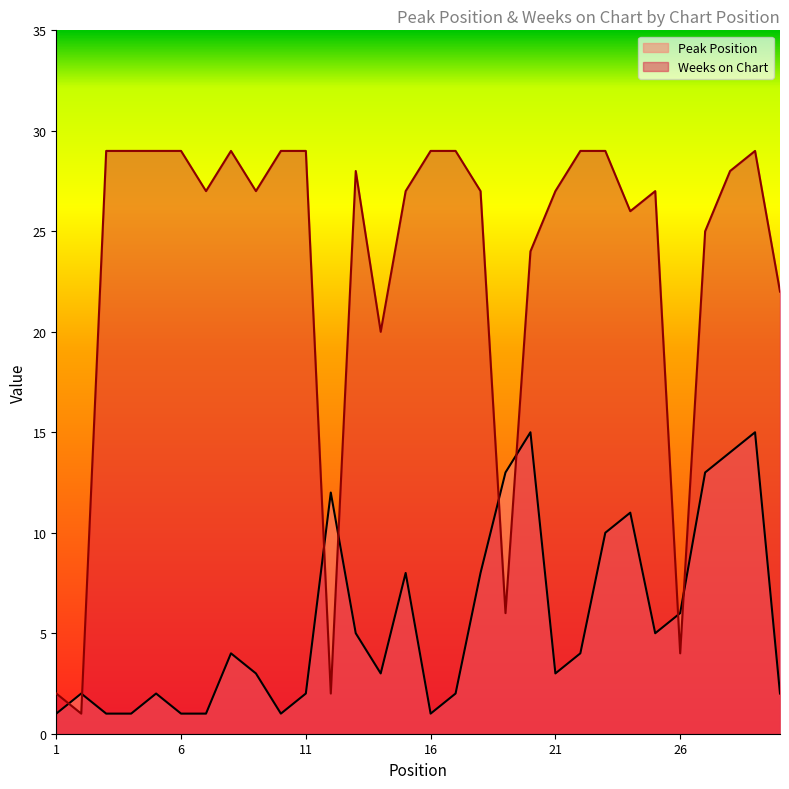

At which category does the chart reach its minimum across all series?

1